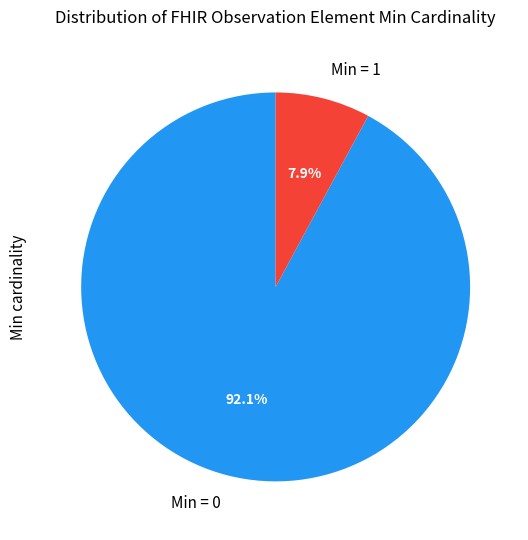

Which slice is the smallest?

Min = 1